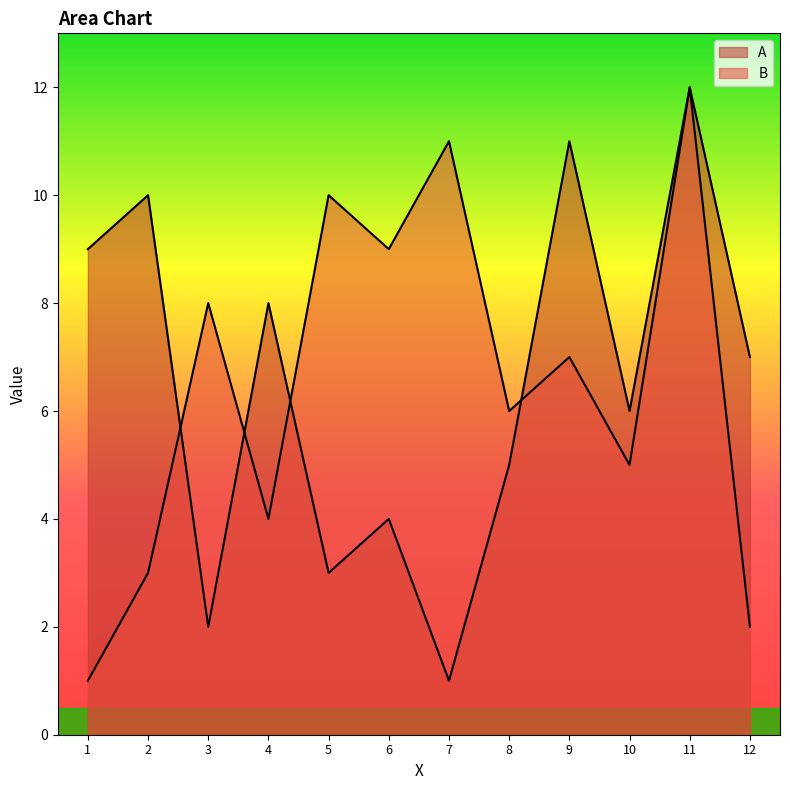

Reading left to right, transcribe all the data shown in this chart.

A: 9	10	2	8	3	4	1	5	11	6	12	7
B: 1	3	8	4	10	9	11	6	7	5	12	2